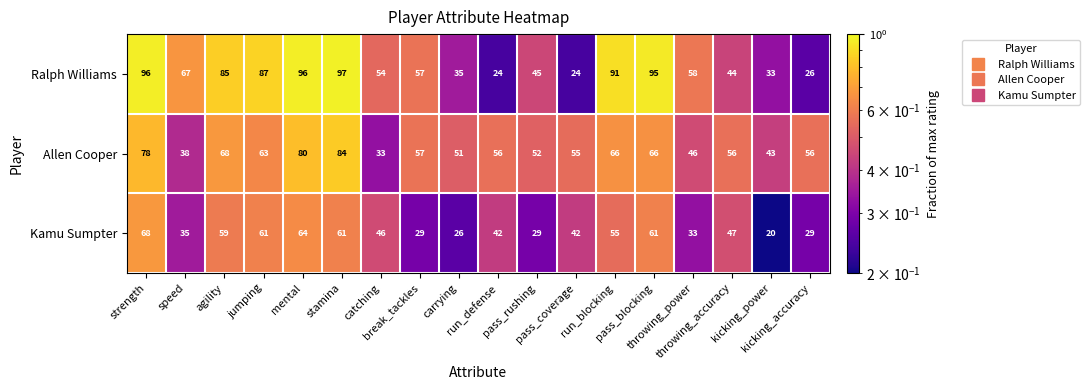

Which series has the widest spread of values?

Ralph Williams